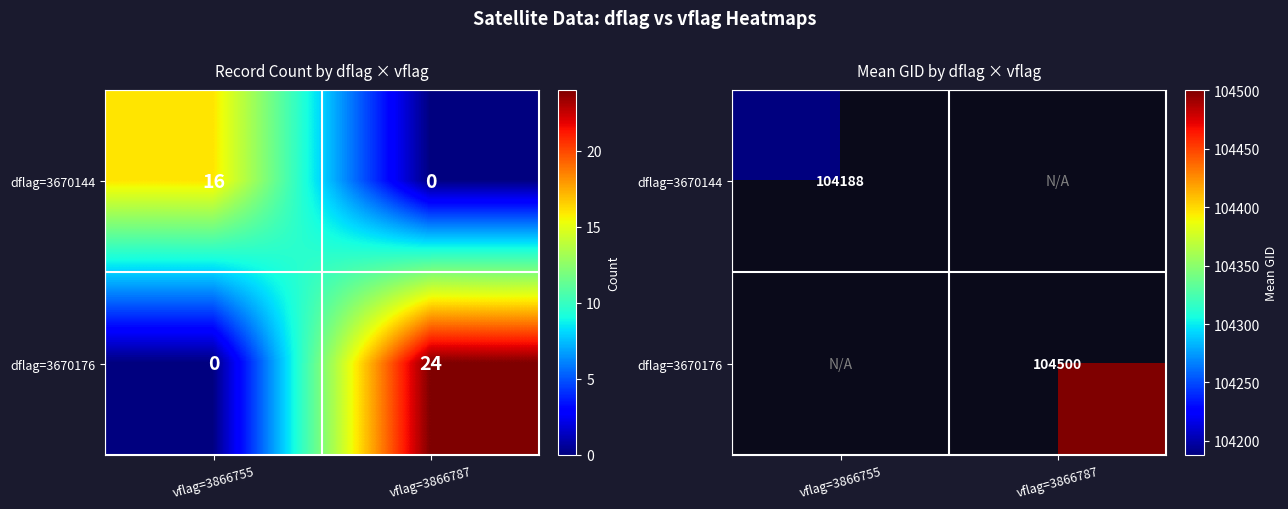

Which has a higher value, vflag=3866787 or vflag=3866755?

vflag=3866755